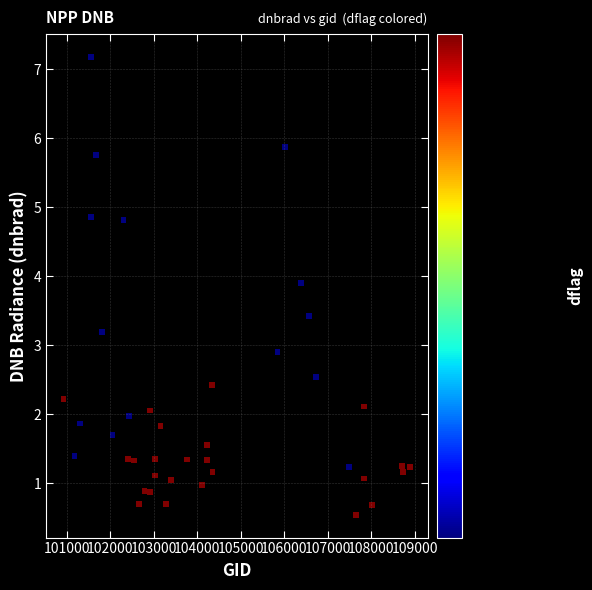

What is the range of Y values (max minus min)?

6.6